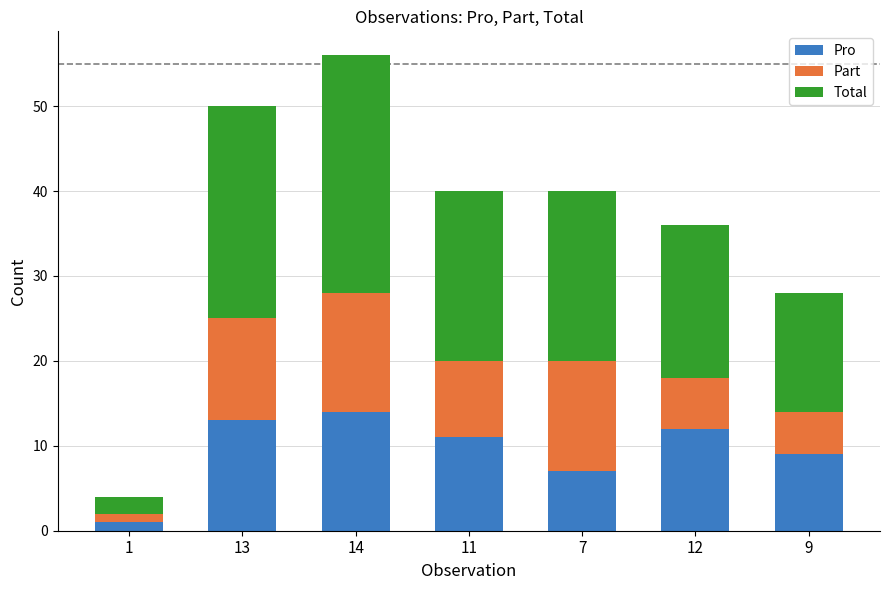

Reading right to left, list the values for the Pro series.

9=9	12=12	7=7	11=11	14=14	13=13	1=1